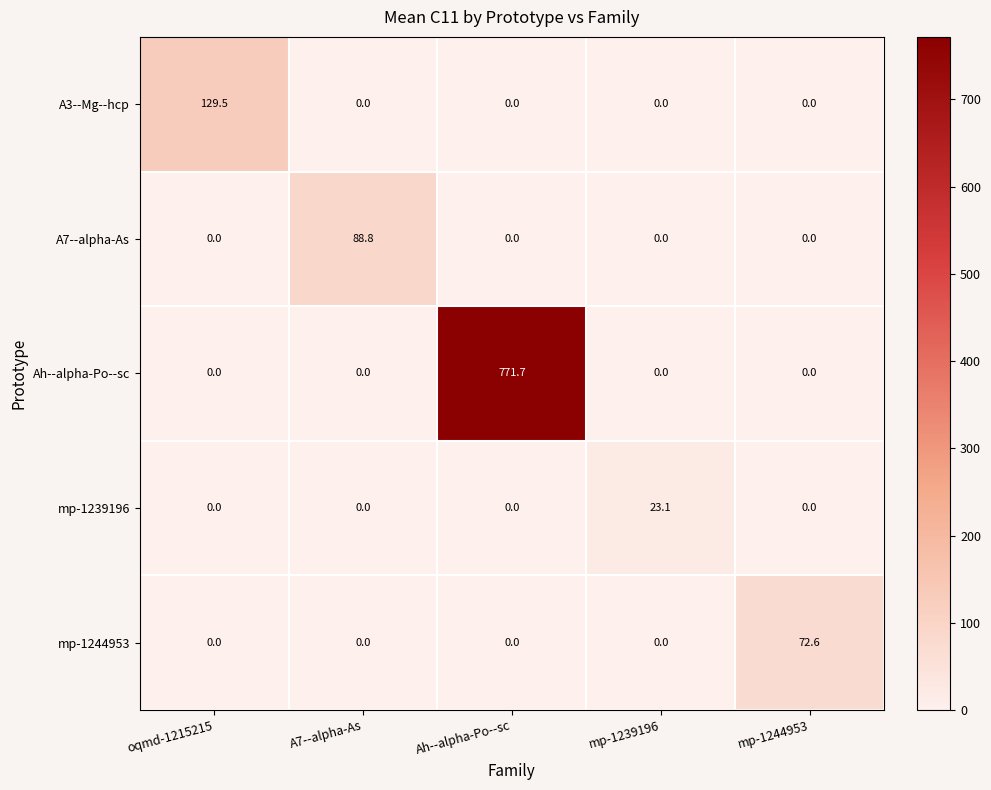

Reading left to right, transcribe all the data shown in this chart.

A3--Mg--hcp: oqmd-1215215=129.5	A7--alpha-As=0.0	Ah--alpha-Po--sc=0.0	mp-1239196=0.0	mp-1244953=0.0
A7--alpha-As: oqmd-1215215=0.0	A7--alpha-As=88.8	Ah--alpha-Po--sc=0.0	mp-1239196=0.0	mp-1244953=0.0
Ah--alpha-Po--sc: oqmd-1215215=0.0	A7--alpha-As=0.0	Ah--alpha-Po--sc=771.7	mp-1239196=0.0	mp-1244953=0.0
mp-1239196: oqmd-1215215=0.0	A7--alpha-As=0.0	Ah--alpha-Po--sc=0.0	mp-1239196=23.1	mp-1244953=0.0
mp-1244953: oqmd-1215215=0.0	A7--alpha-As=0.0	Ah--alpha-Po--sc=0.0	mp-1239196=0.0	mp-1244953=72.6